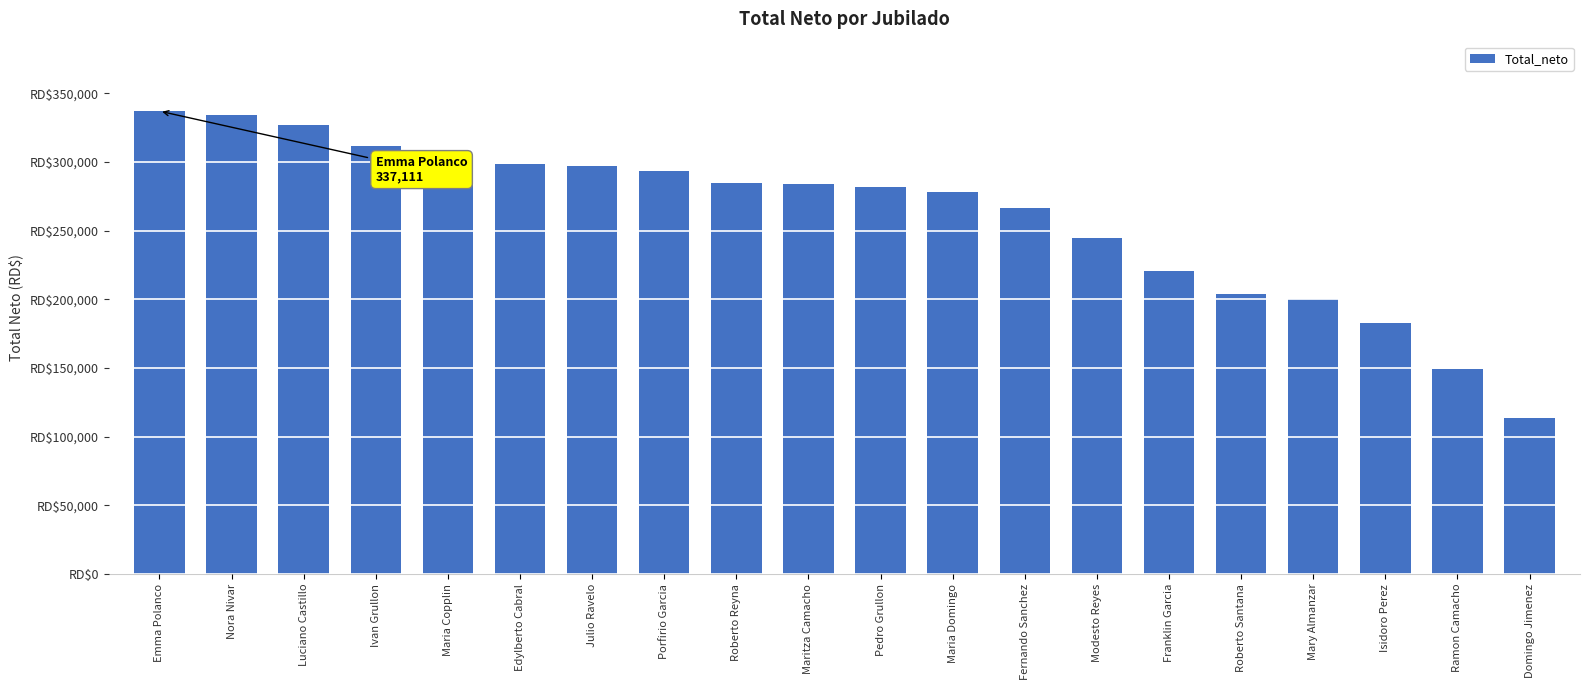

Between Luciano Castillo and Mary Almanzar, which is larger?

Luciano Castillo